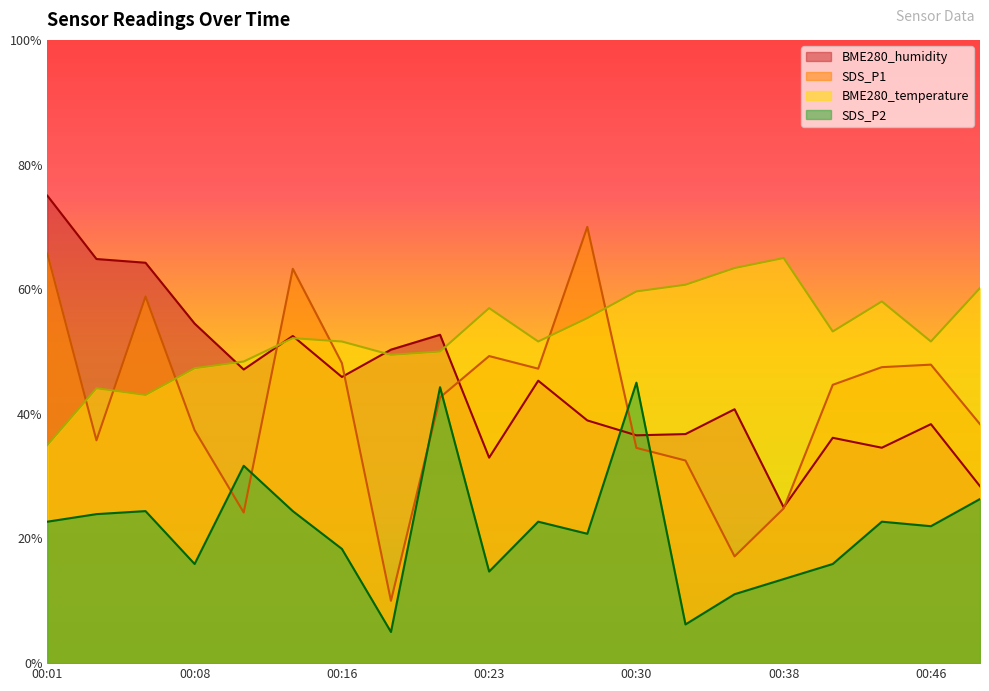

Which has a higher value, 00:18 or 00:13?

00:13